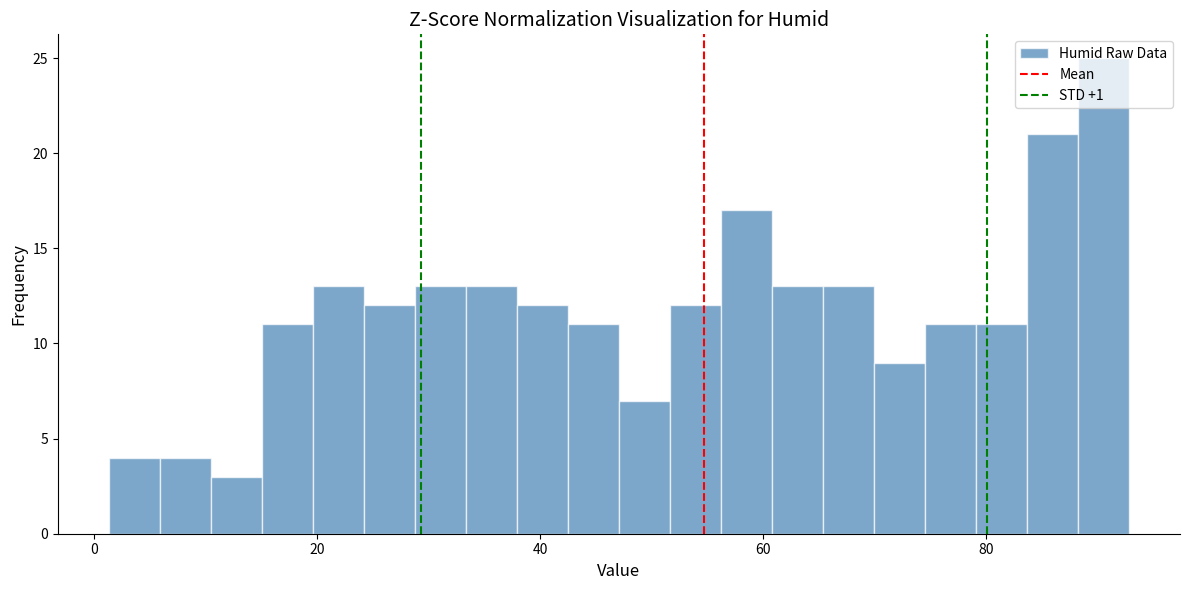

Read against the x-axis, roughly where is the centre of the tallest bar?

90